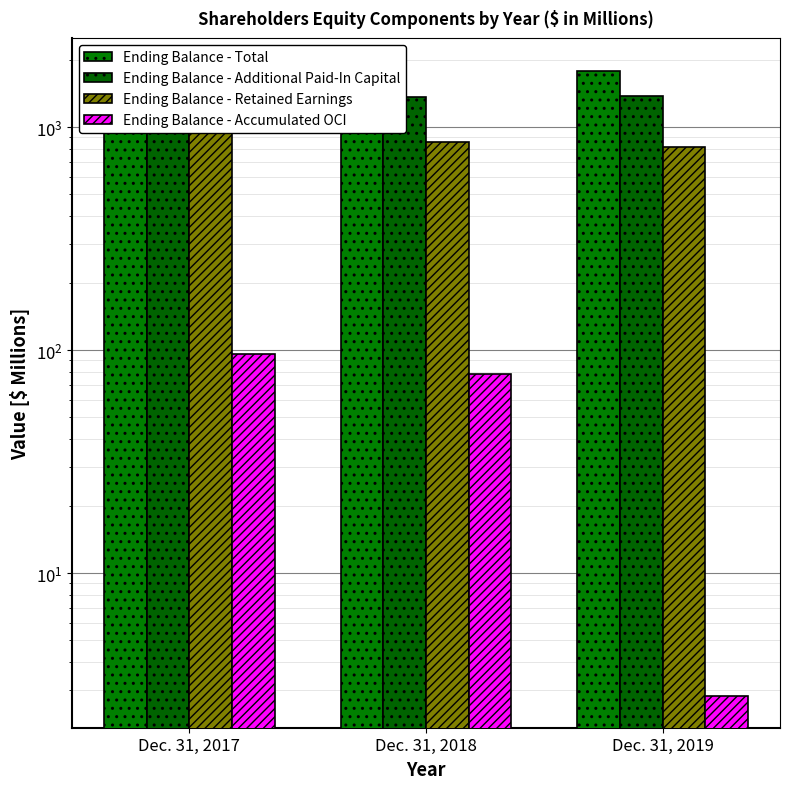

Read the Ending Balance - Total value at Dec. 31, 2018.

1746.7